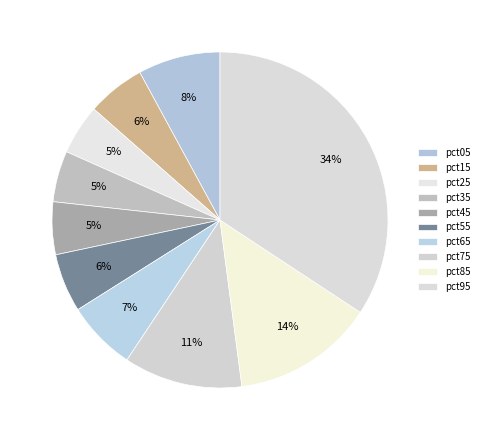

Is pct95 the majority of the pie?

No